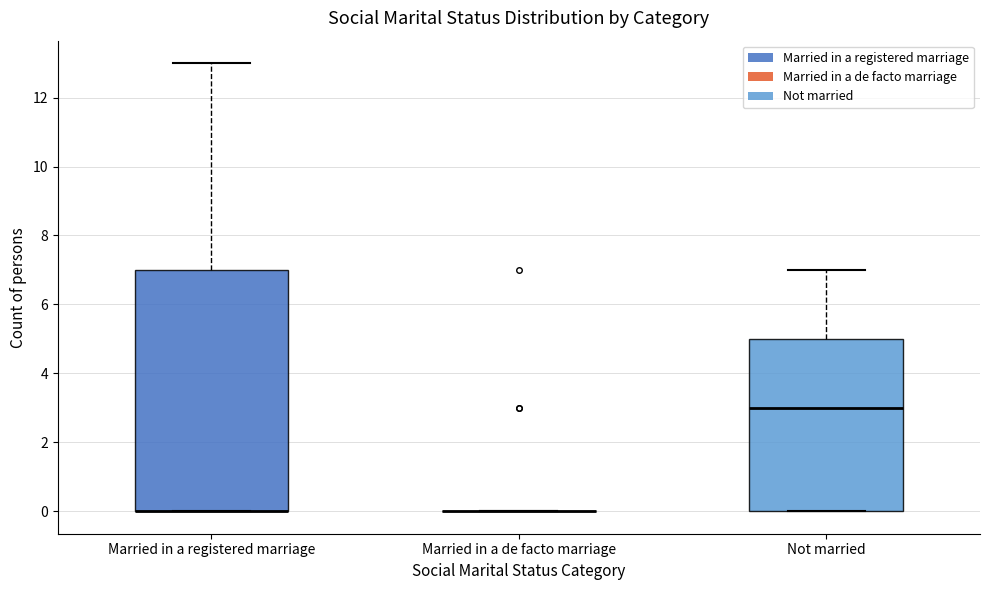

Reading left to right, read every box against the y-axis: the position of its median line, the range the box covers, and the ends of its whiskers. The values are not printed on the chart, so give them approximately, as read against the axis.

Married in a registered marriage: median 0 (drawn on the box's lower edge), box 0 to 7, whiskers 0 to 13
Married in a de facto marriage: box collapsed to a line at 0, whiskers 0 to 0
Not married: median 3, box 0 to 5, whiskers 0 to 7